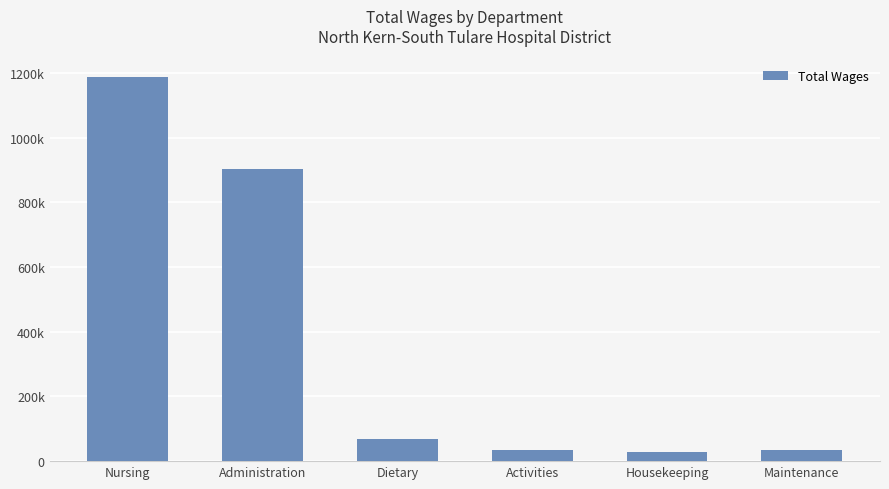

Does the chart contain any negative values?

No